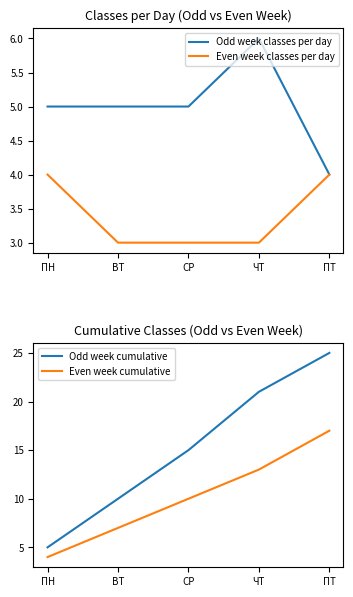

Where is Even week classes per day nearest to the value 3?

ВТ